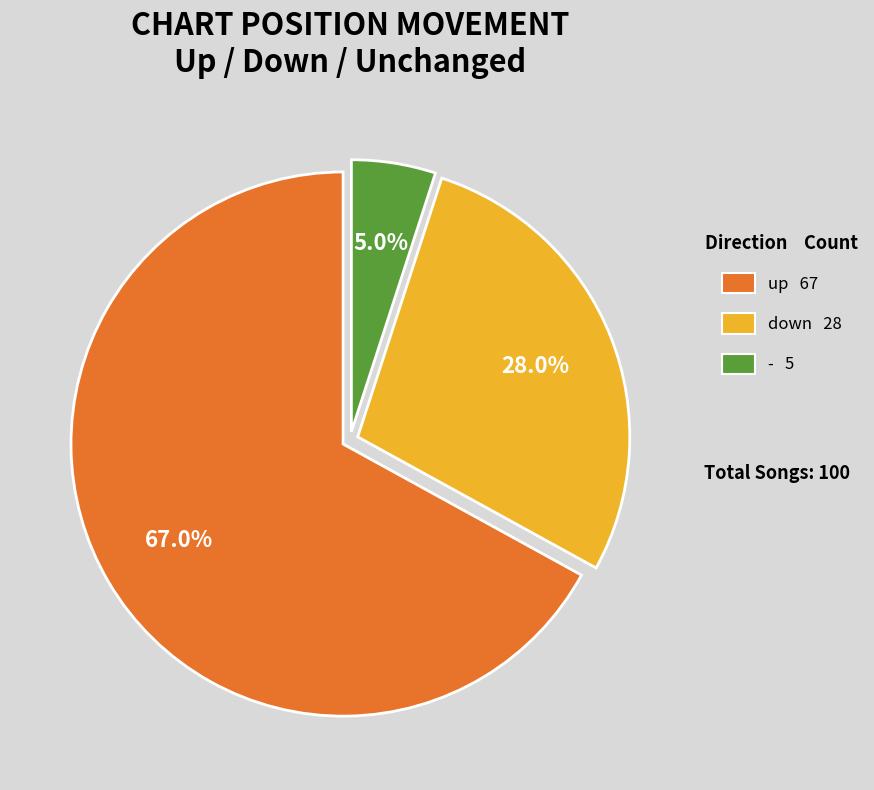

Between up and -, which is larger?

up